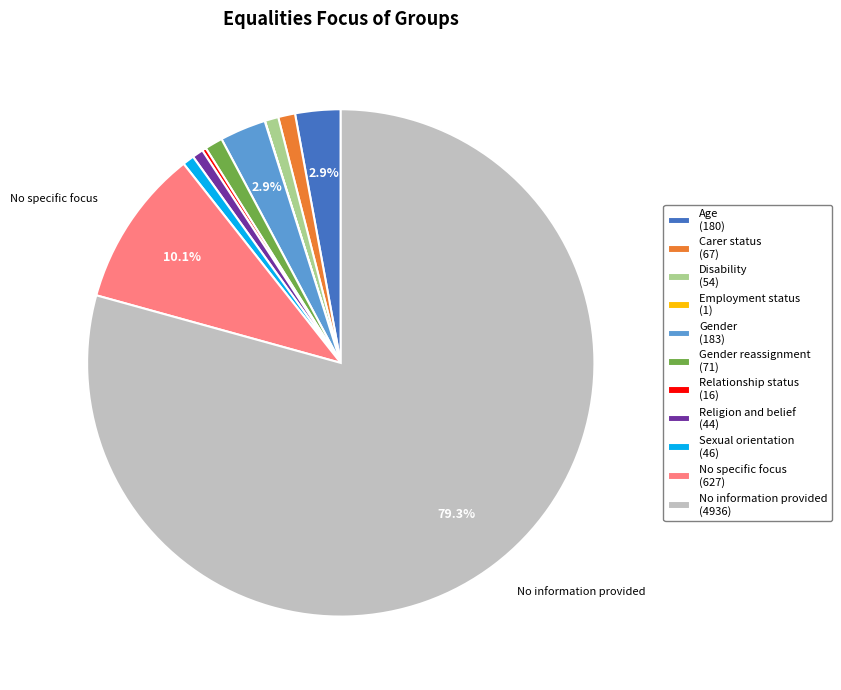

Which category has the biggest portion of the pie?

No information provided (4936)